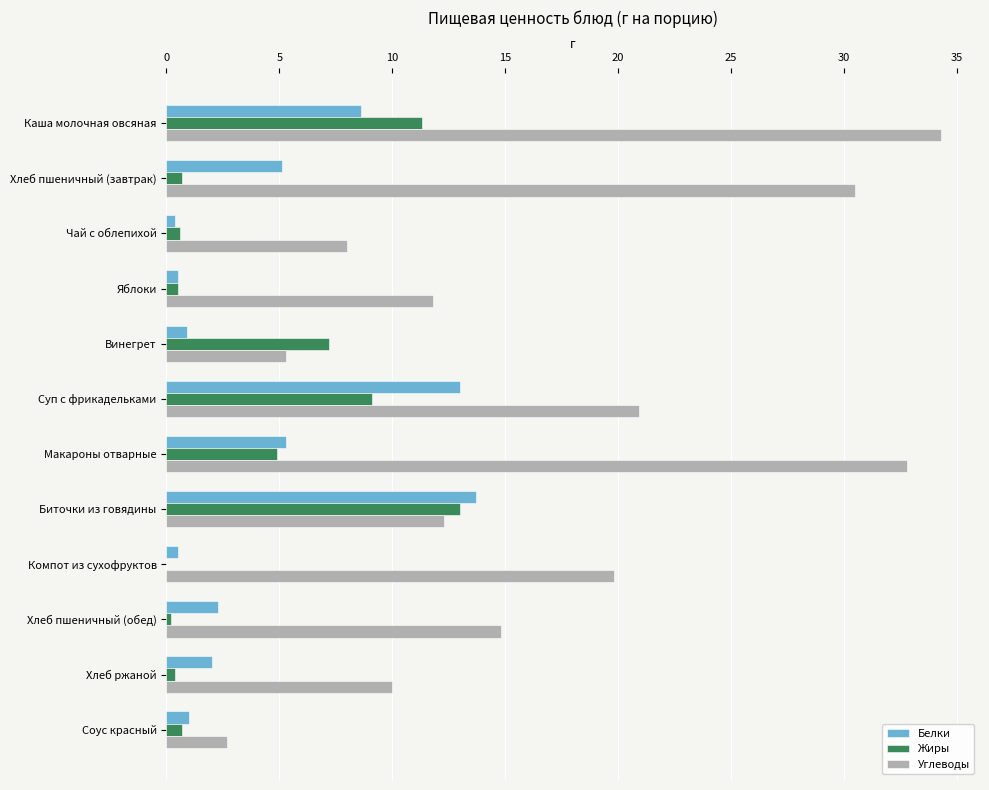

What is the greatest value displayed?

34.3